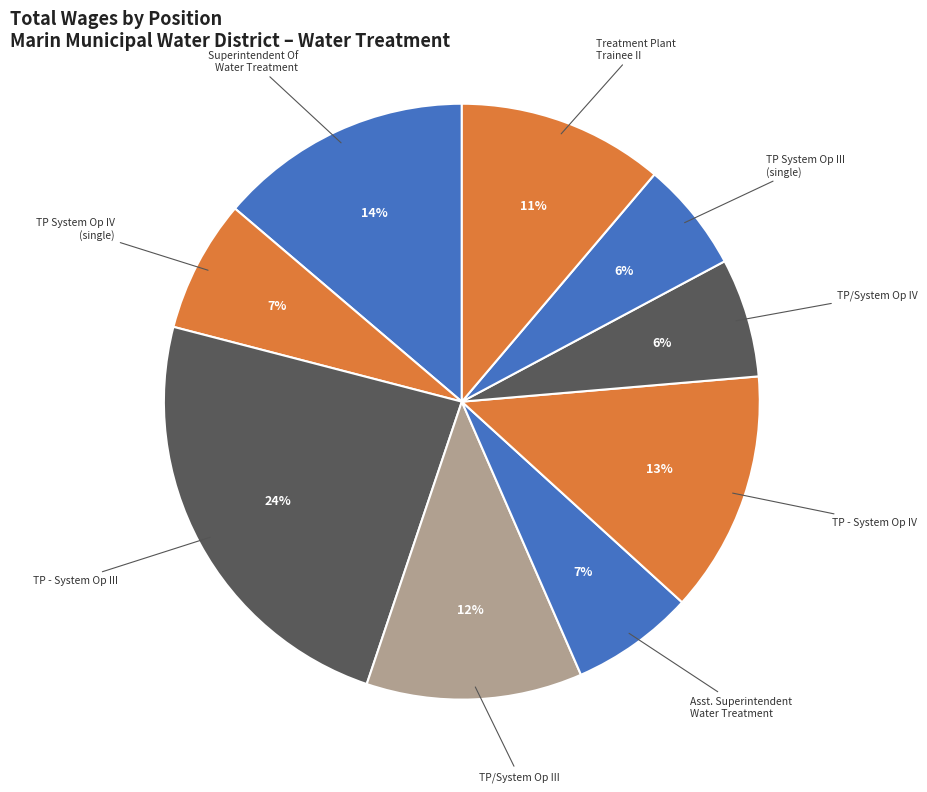

Does Treatment Plant Trainee II represent more than half of the total?

No